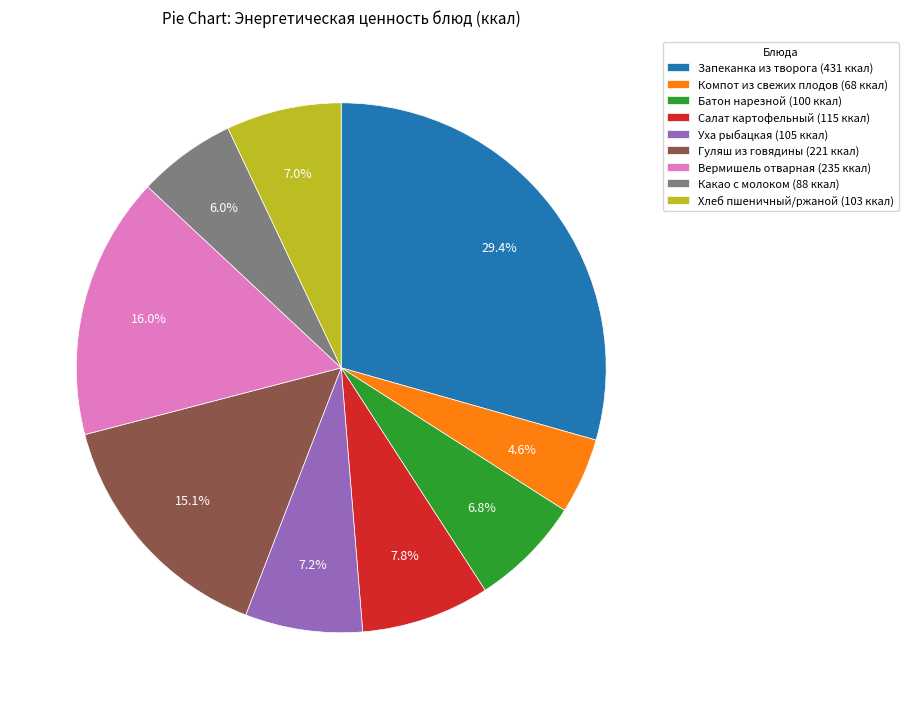

True or false: Какао с молоком accounts for 6% of the total.

True